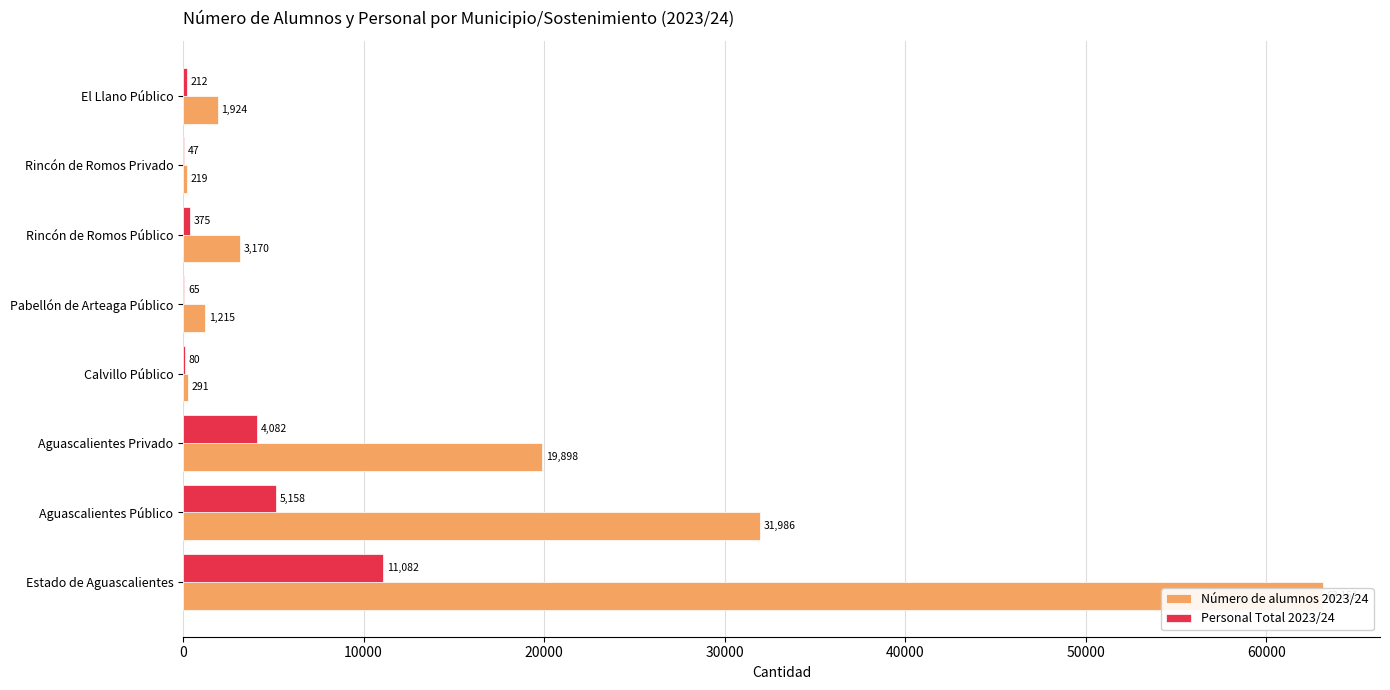

List the series in order of their overall mean, lowest first.

Personal Total 2023/24, Número de alumnos 2023/24